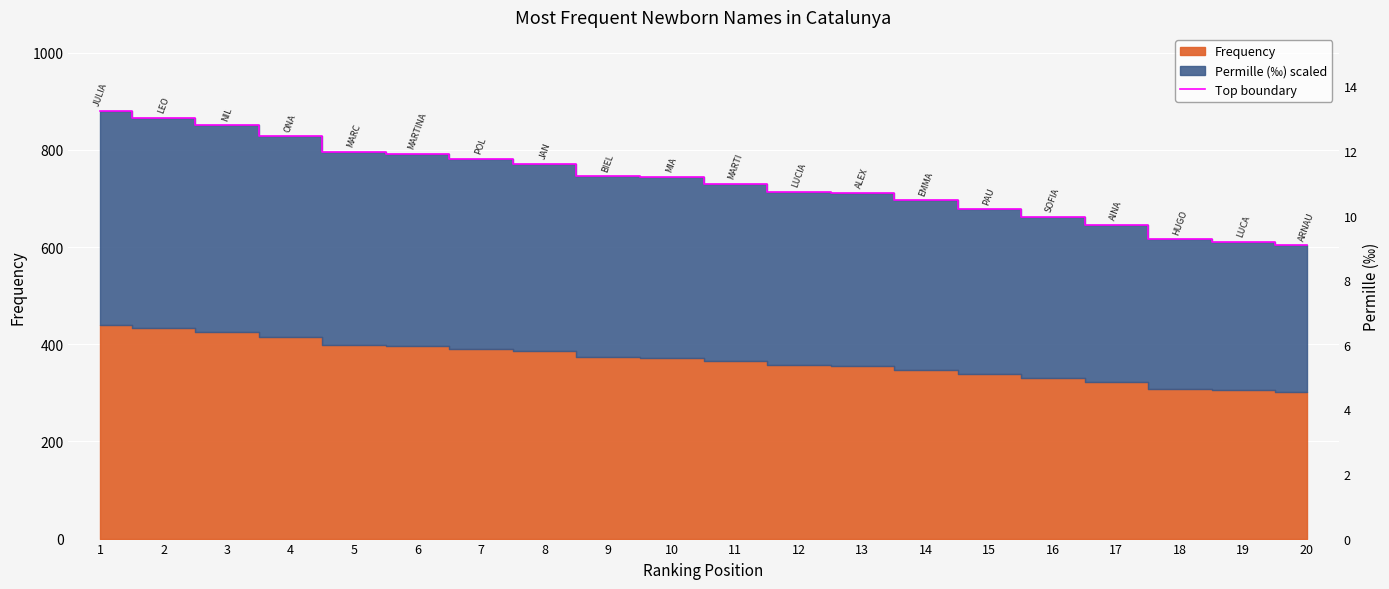

How many lines are shown in the chart?

1